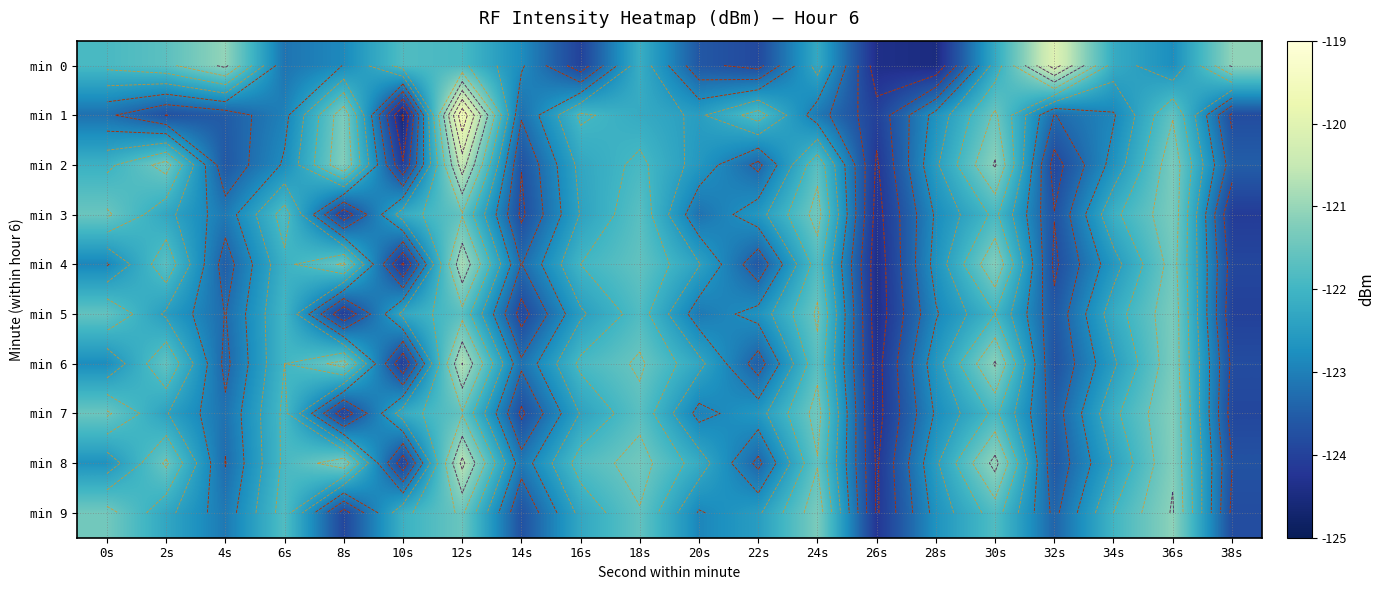

How many distinct data groups are displayed?

10